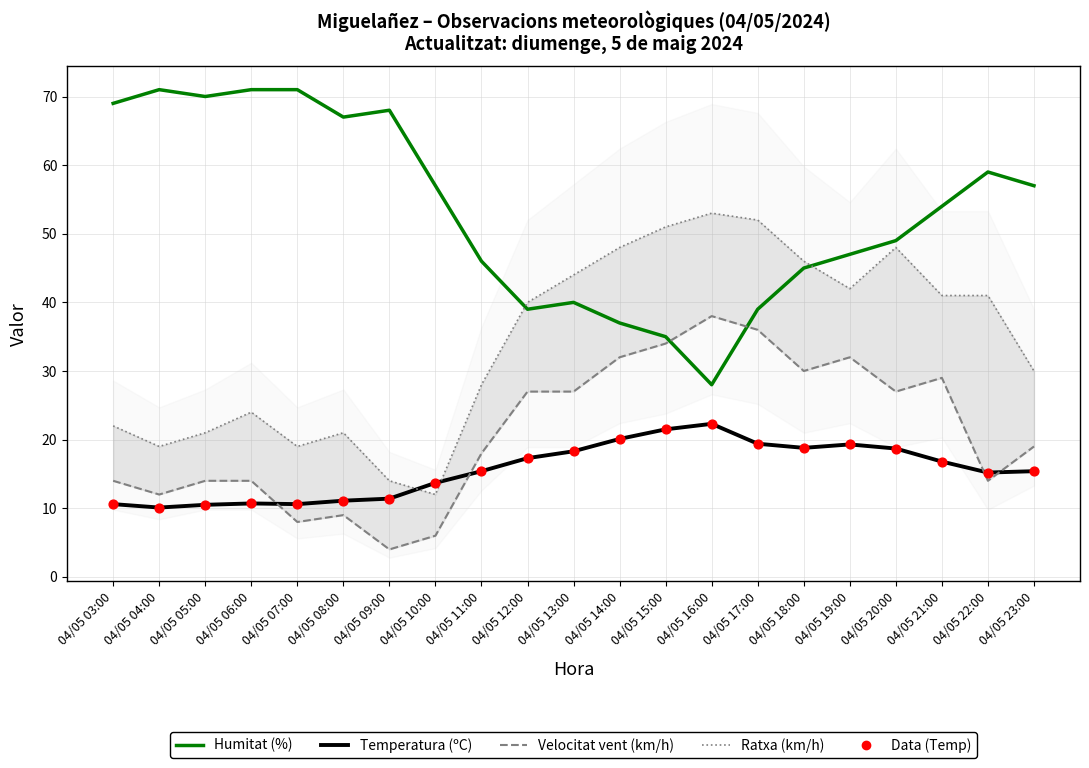

What are all the series names shown in the legend?

Humitat (%), Temperatura (ºC), Velocitat vent (km/h), Ratxa (km/h), Data (Temp)